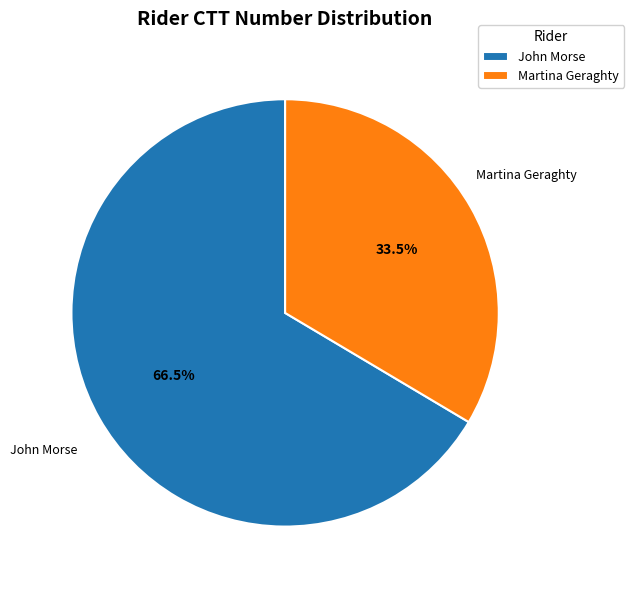

Is it true that John Morse is 60% of the pie?

False